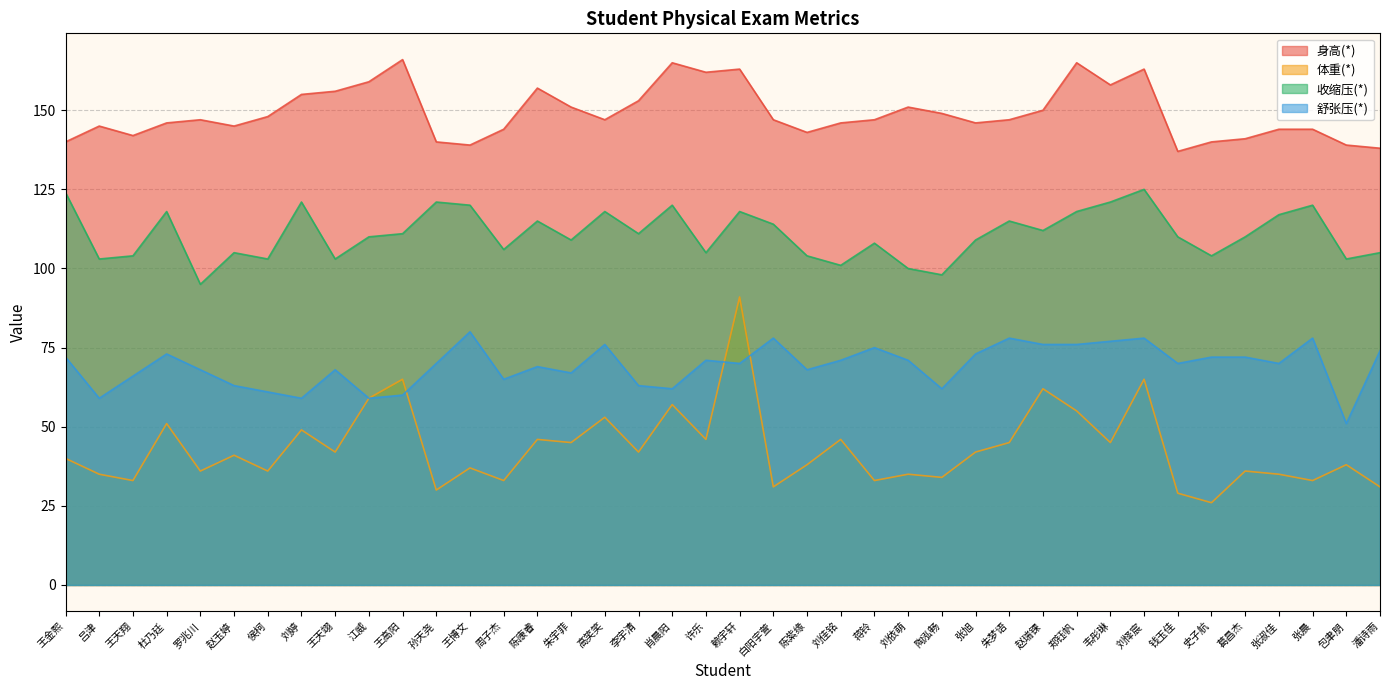

Where does the 身高(*) series first go above 147?

侯柯